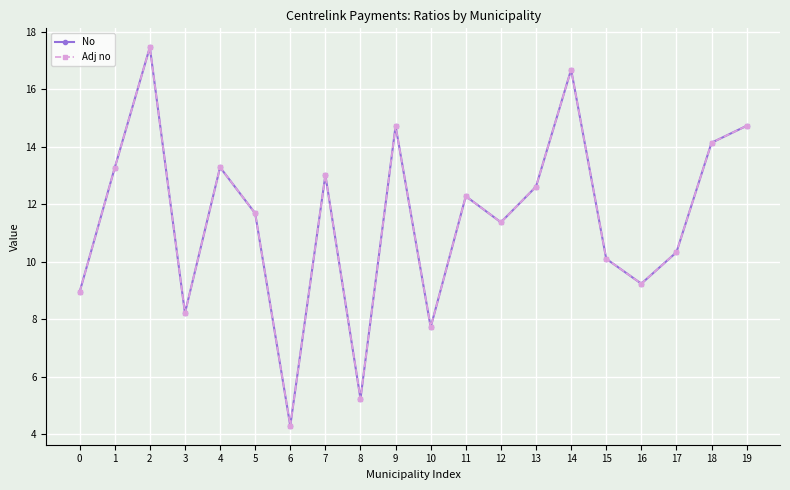

Which series has the largest range (max minus min)?

No